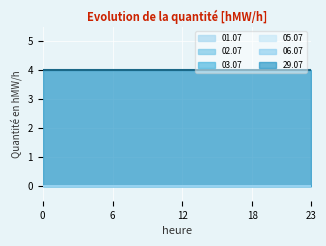

Reading right to left, what are all the values shown in this chart?

01.07: 23-24=0	22-23=0	21-22=0	20-21=0	19-20=0	18-19=0	17-18=0	16-17=0	15-16=0	14-15=0	13-14=0	12-13=0	11-12=0	10-11=0	09-10=0	08-09=0	07-08=0	06-07=0	05-06=0	04-05=0	03-04=0	02-03=0	01-02=0	00-01=0
02.07: 23-24=0	22-23=0	21-22=0	20-21=0	19-20=0	18-19=0	17-18=0	16-17=0	15-16=0	14-15=0	13-14=0	12-13=0	11-12=0	10-11=0	09-10=0	08-09=0	07-08=0	06-07=0	05-06=0	04-05=0	03-04=0	02-03=0	01-02=0	00-01=0
03.07: 23-24=0	22-23=0	21-22=0	20-21=0	19-20=0	18-19=0	17-18=0	16-17=0	15-16=0	14-15=0	13-14=0	12-13=0	11-12=0	10-11=0	09-10=0	08-09=0	07-08=0	06-07=0	05-06=0	04-05=0	03-04=0	02-03=0	01-02=0	00-01=0
05.07: 23-24=0	22-23=0	21-22=0	20-21=0	19-20=0	18-19=0	17-18=0	16-17=0	15-16=0	14-15=0	13-14=0	12-13=0	11-12=0	10-11=0	09-10=0	08-09=0	07-08=0	06-07=0	05-06=0	04-05=0	03-04=0	02-03=0	01-02=0	00-01=0
06.07: 23-24=0	22-23=0	21-22=0	20-21=0	19-20=0	18-19=0	17-18=0	16-17=0	15-16=0	14-15=0	13-14=0	12-13=0	11-12=0	10-11=0	09-10=0	08-09=0	07-08=0	06-07=0	05-06=0	04-05=0	03-04=0	02-03=0	01-02=0	00-01=0
29.07: 23-24=4	22-23=4	21-22=4	20-21=4	19-20=4	18-19=4	17-18=4	16-17=4	15-16=4	14-15=4	13-14=4	12-13=4	11-12=4	10-11=4	09-10=4	08-09=4	07-08=4	06-07=4	05-06=4	04-05=4	03-04=4	02-03=4	01-02=4	00-01=4